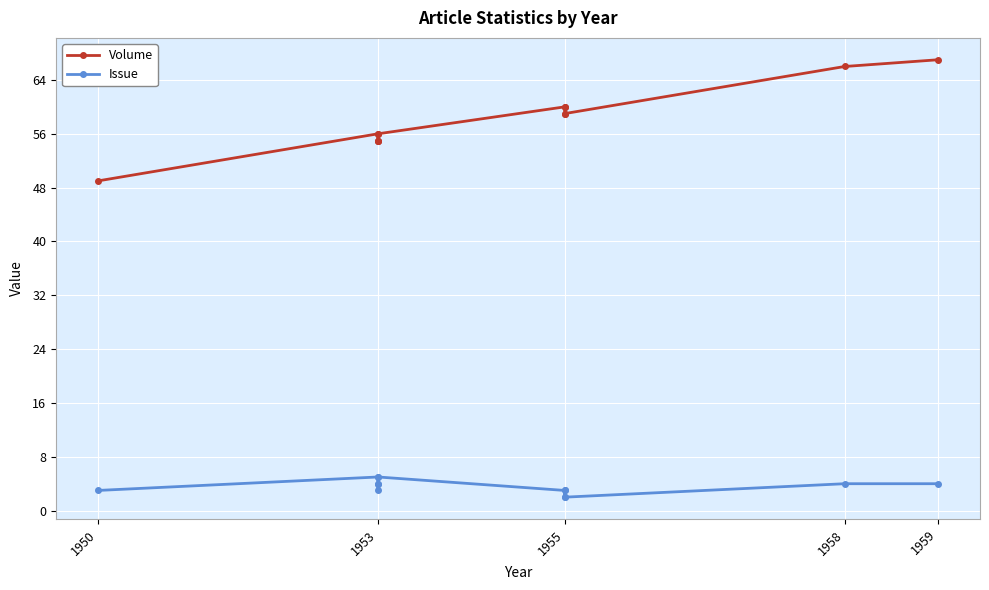

True or false: Issue and Volume intersect in this chart.

False